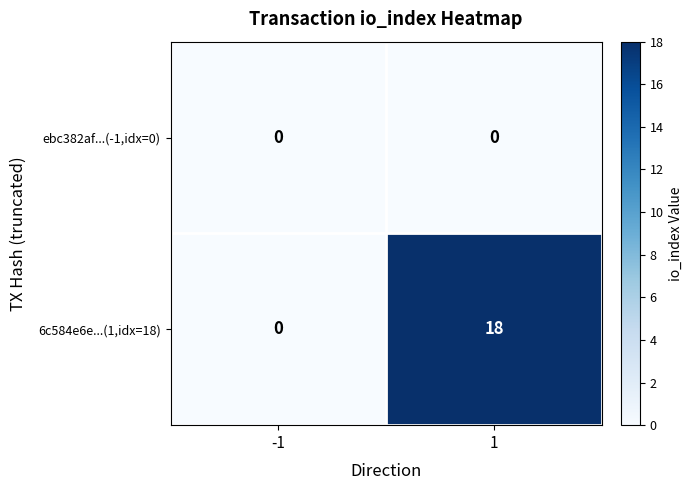

Which series has the largest range (max minus min)?

6c584e6e...(1,idx=18)